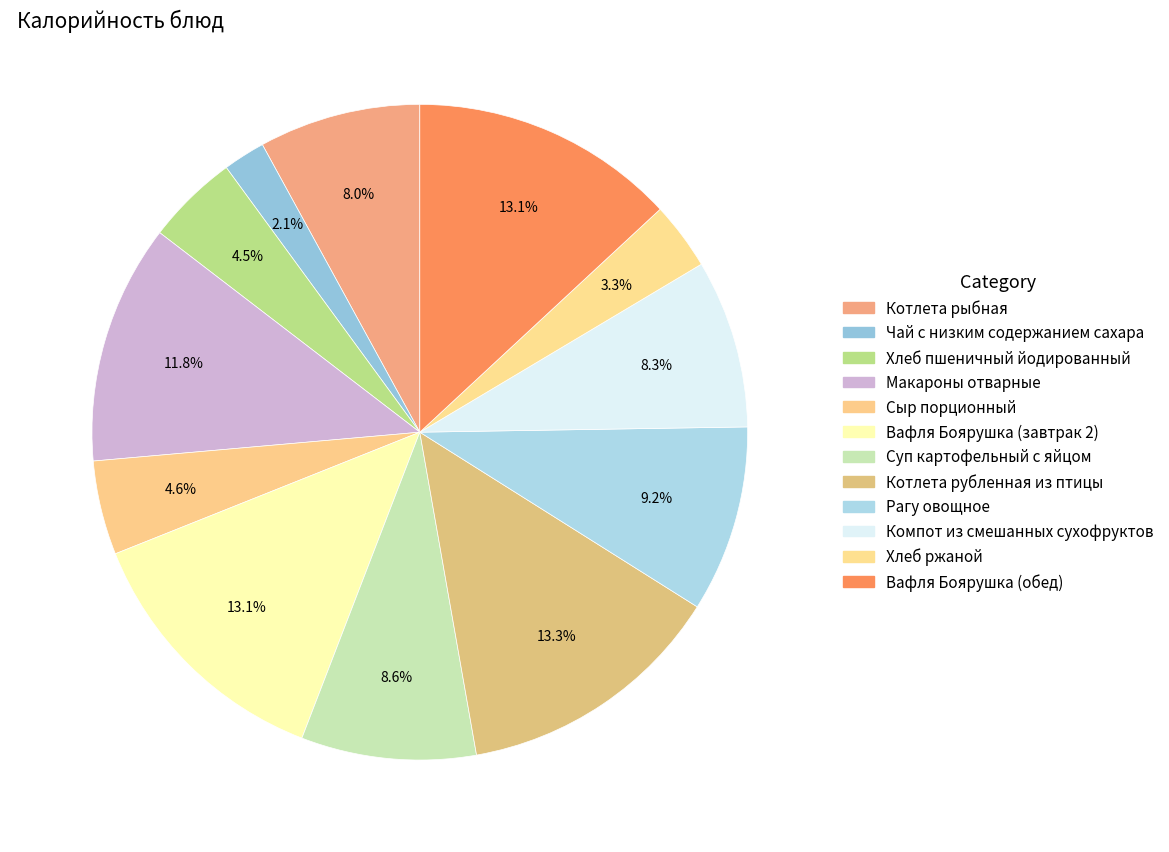

How many segments does this pie chart have?

12